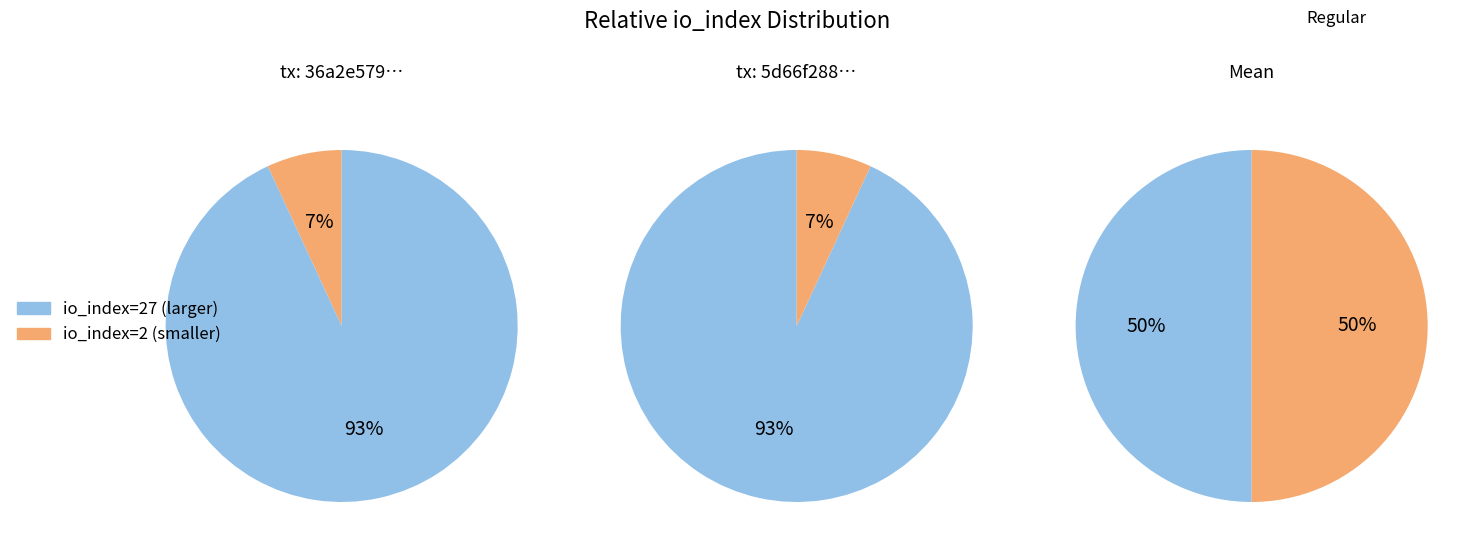

How many slices are in this pie chart?

2